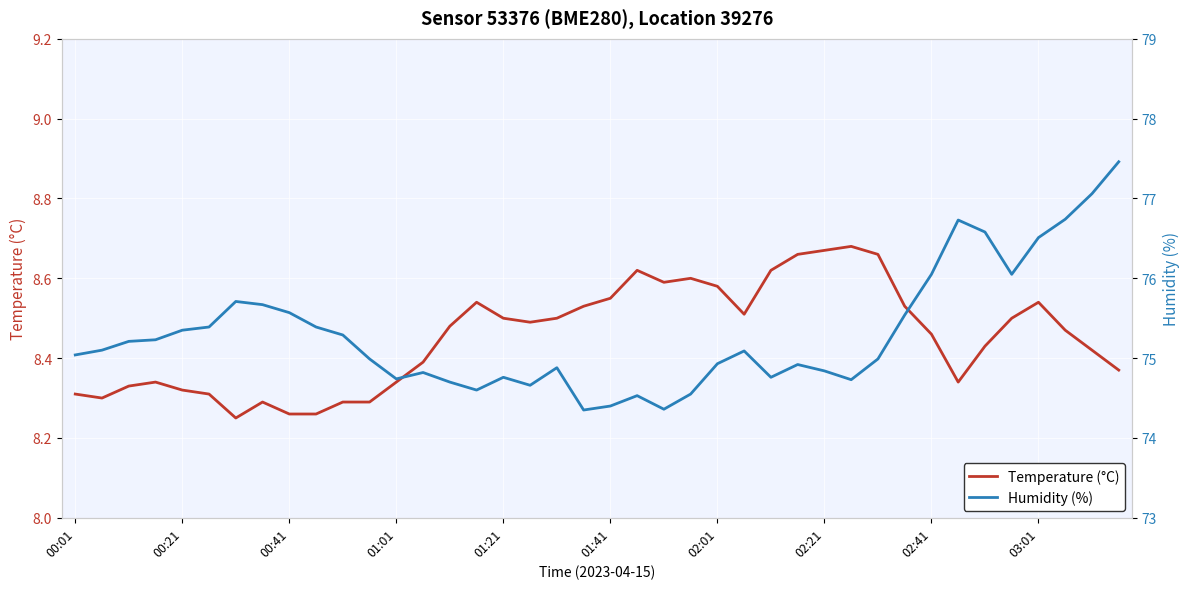

True or false: Temperature (°C) has a value of 3.1 at 00:21.

False